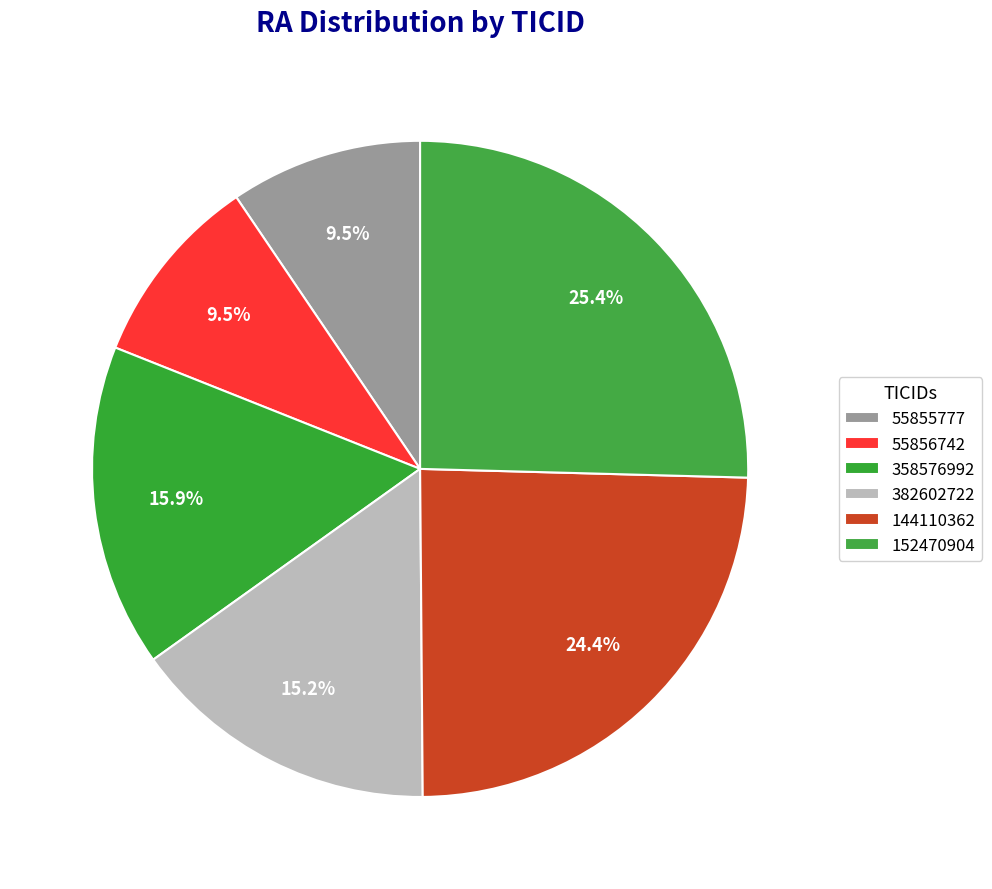

How many segments does this pie chart have?

6